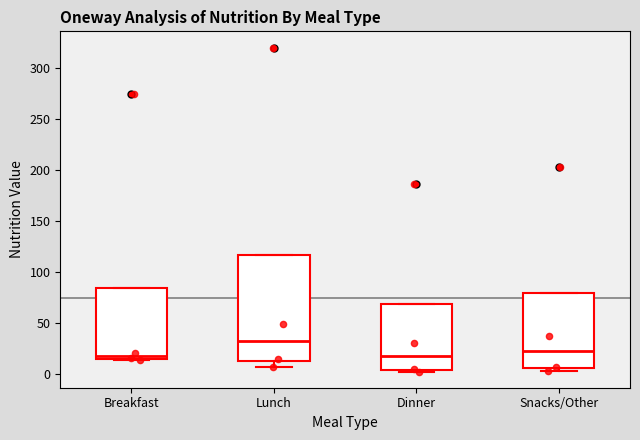

Where does the median line of the box for Snacks/Other sit on the y-axis? The values are not printed on the chart, so give them approximately, as read against the axis.

20